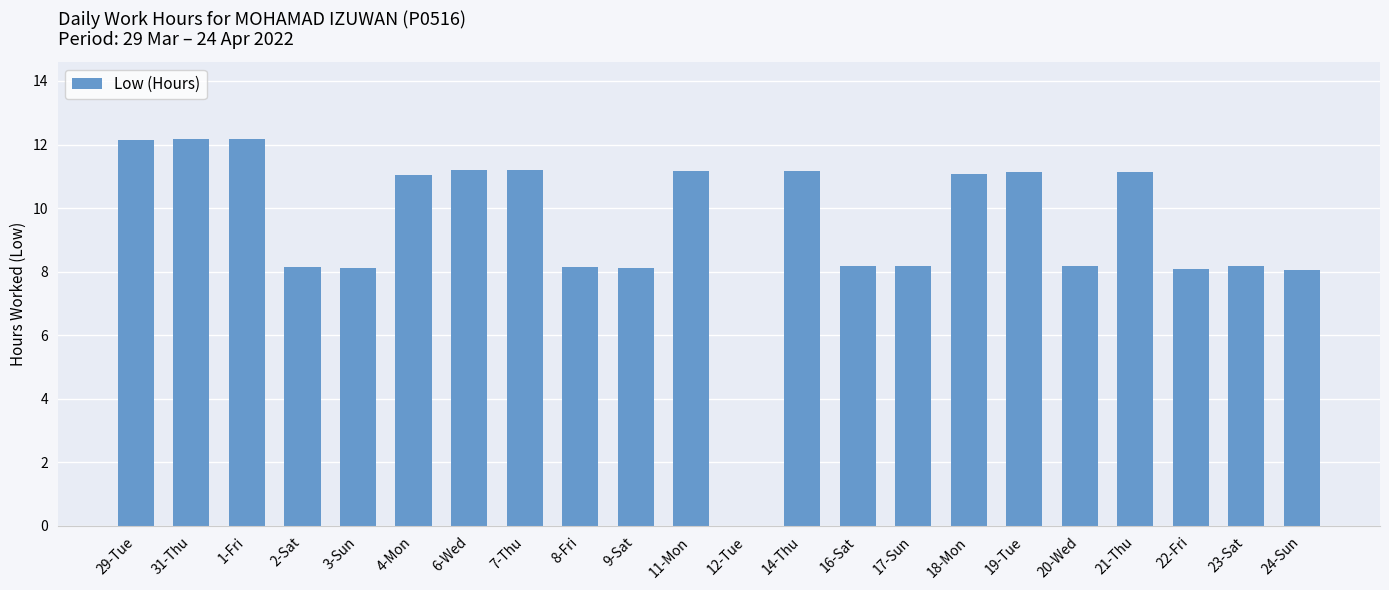

What is the maximum value shown in the chart?

12.2